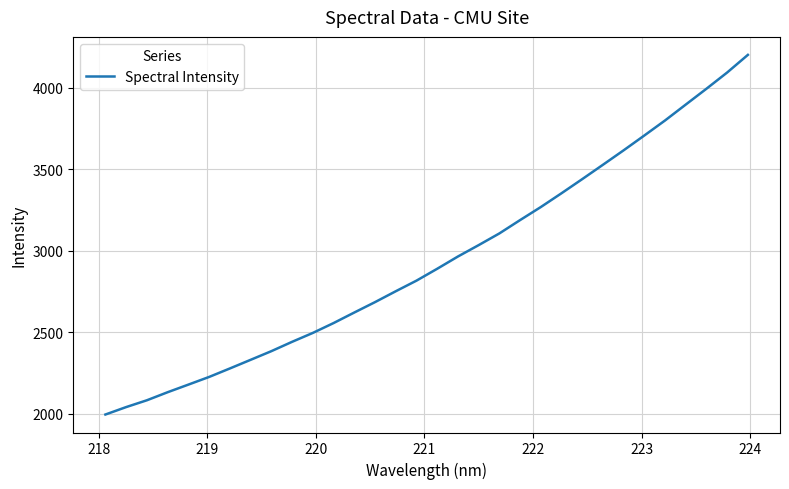

What is the maximum value shown in the chart?

4200.7